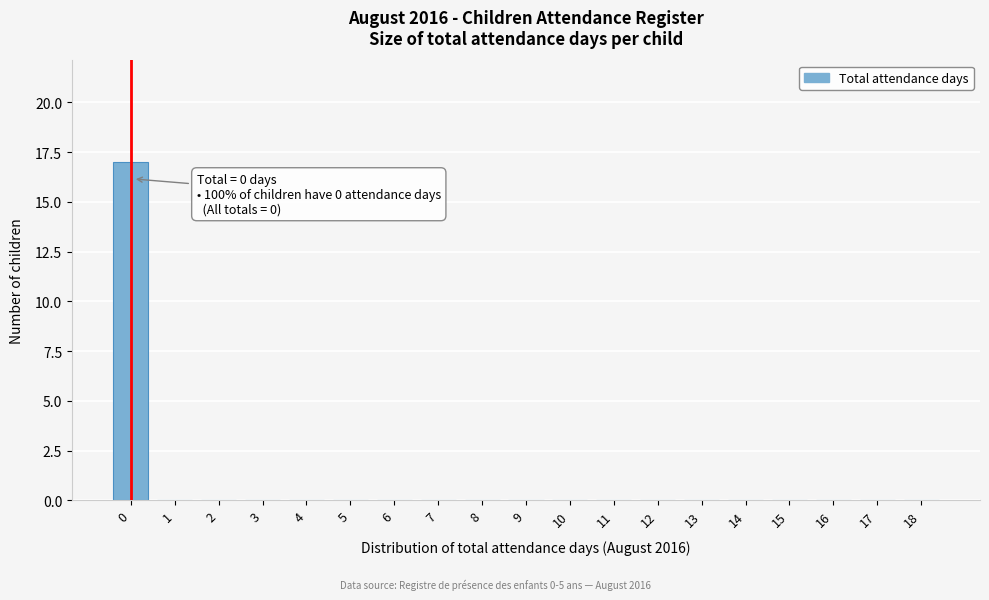

Reading left to right, list all the values displayed in this chart.

0=17	1=0	2=0	3=0	4=0	5=0	6=0	7=0	8=0	9=0	10=0	11=0	12=0	13=0	14=0	15=0	16=0	17=0	18=0